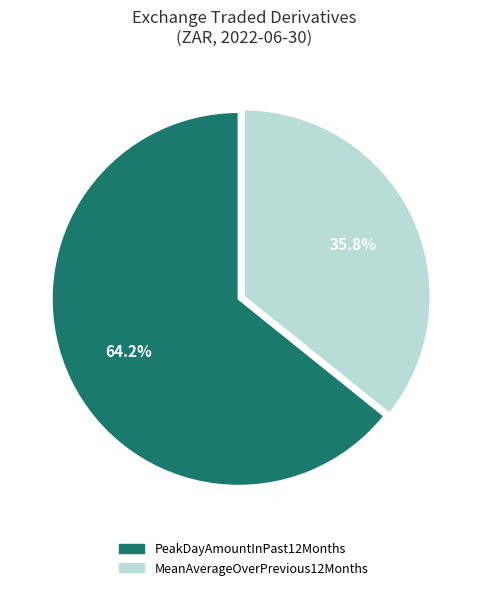

Which slice represents more than half of the pie?

PeakDayAmountInPast12Months